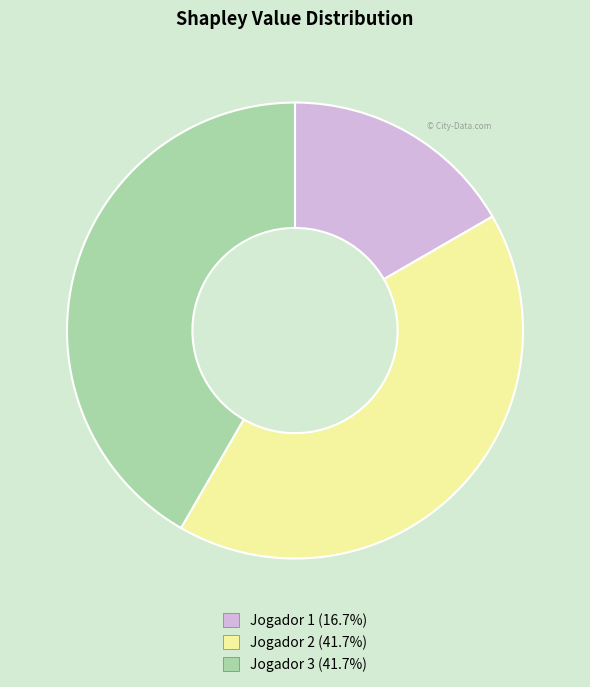

Between Jogador 3 and Jogador 1, which is larger?

Jogador 3